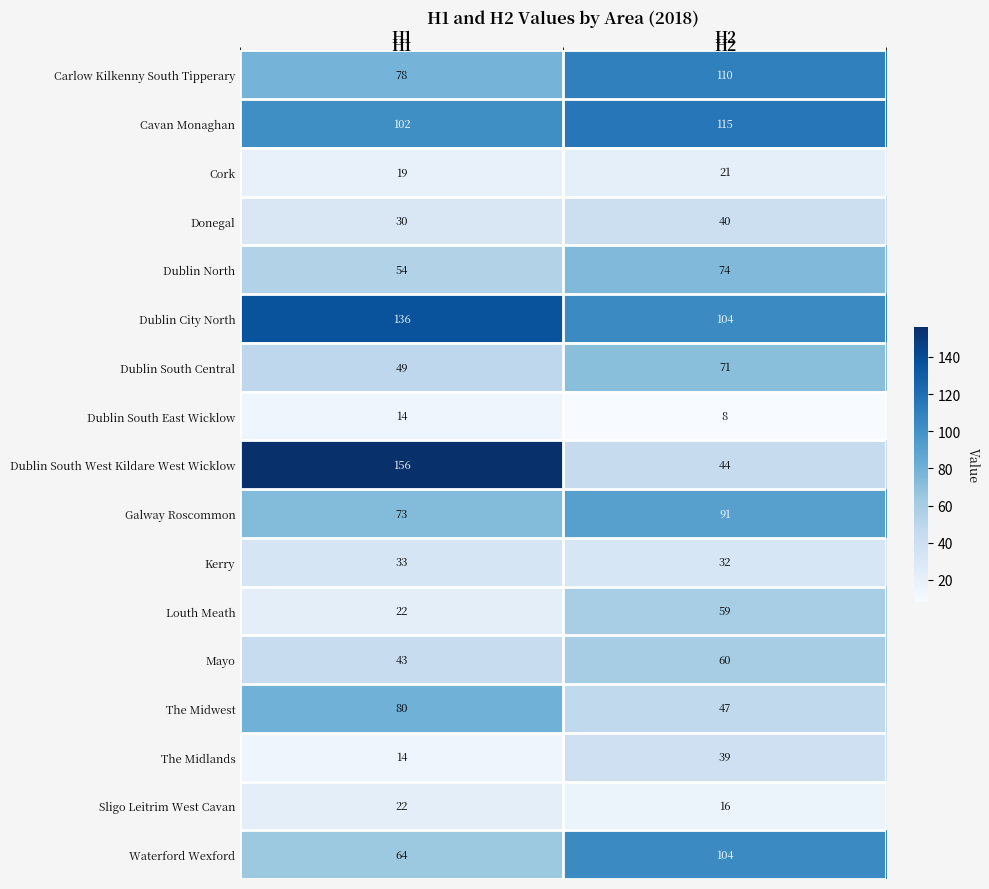

The value of Sligo Leitrim West Cavan at H1 is 22. True or false?

True